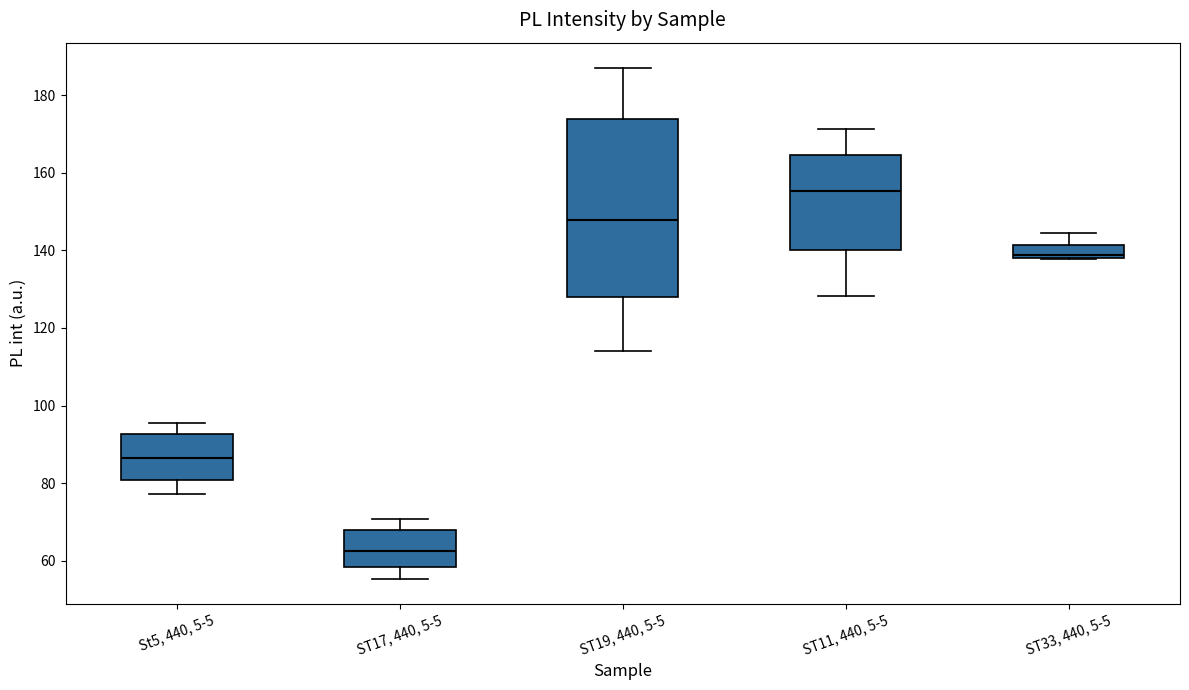

Which box has the highest median line?

ST11, 440, 5-5